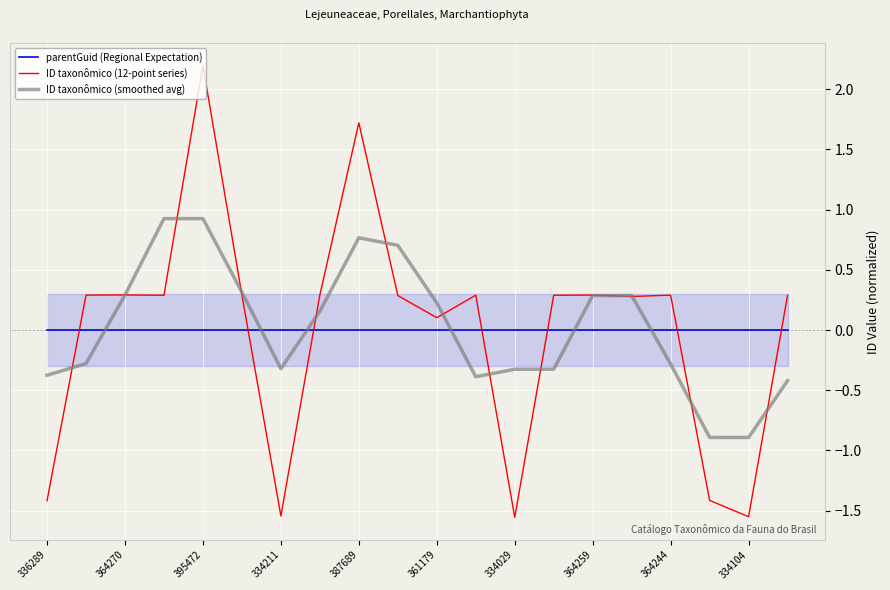

What is the highest value of the ID taxonômico (12-point series) series?

2.2